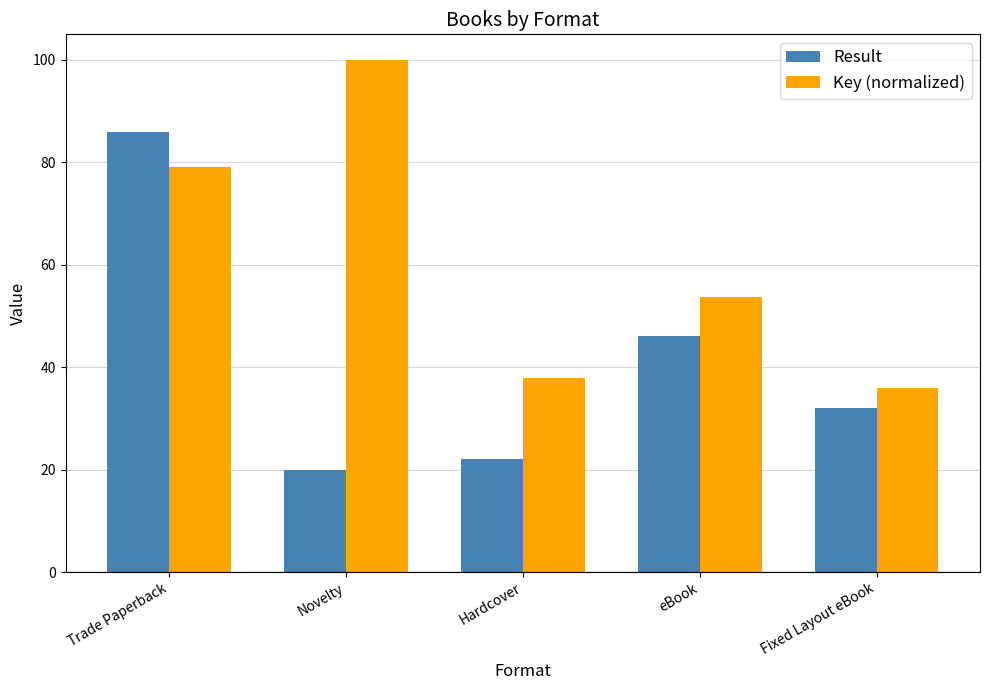

List the labels in order of Result value, smallest first.

Novelty, Hardcover, Fixed Layout eBook, eBook, Trade Paperback